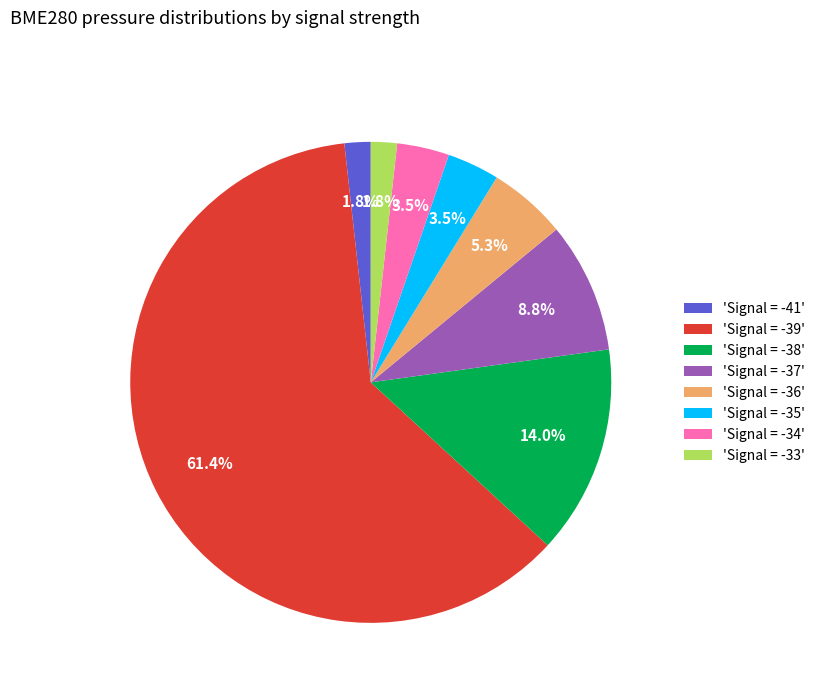

How much of the chart is everything except 'Signal = -41'?

98.2%